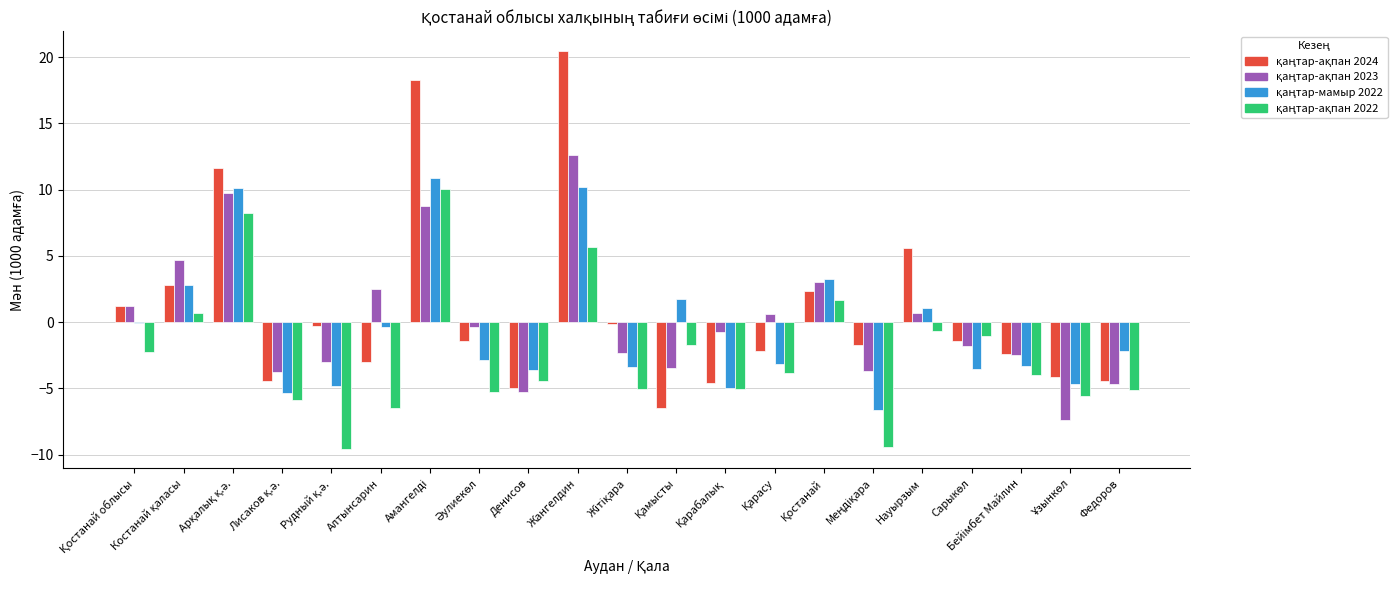

Which label corresponds to the largest value in the chart?

Жангелдин